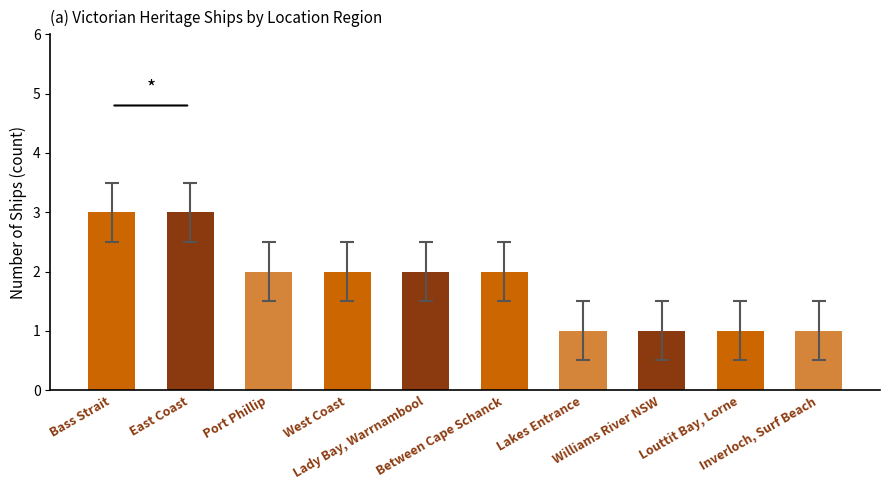

What is the value of the 5th bar from the left?

2